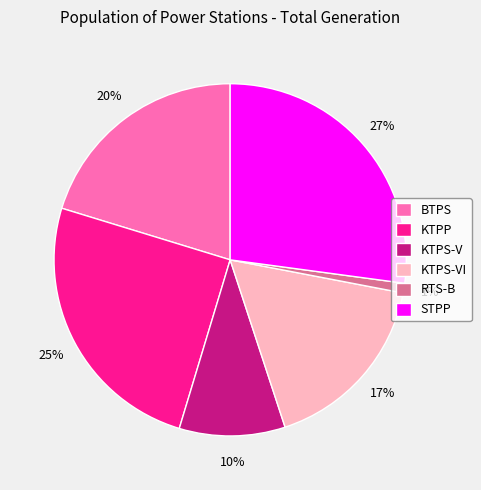

To the nearest percent, what portion does KTPP represent?

25%